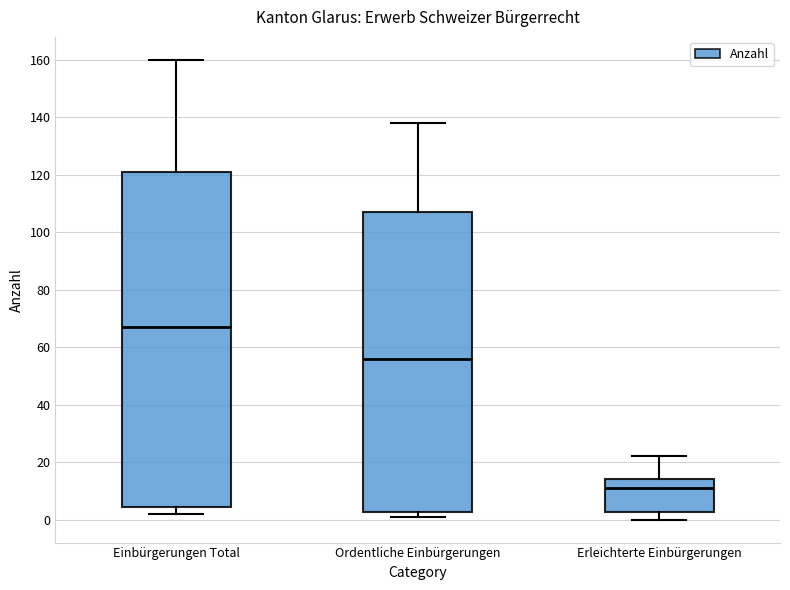

Reading left to right, read every box against the y-axis: the position of its median line, the range the box covers, and the ends of its whiskers. The values are not printed on the chart, so give them approximately, as read against the axis.

Einbürgerungen Total: median 68, box 4 to 122, whiskers 2 to 160
Ordentliche Einbürgerungen: median 56, box 2 to 108, whiskers 2 (just below the box's lower edge) to 138
Erleichterte Einbürgerungen: median 12, box 2 to 14, whiskers 0 to 22